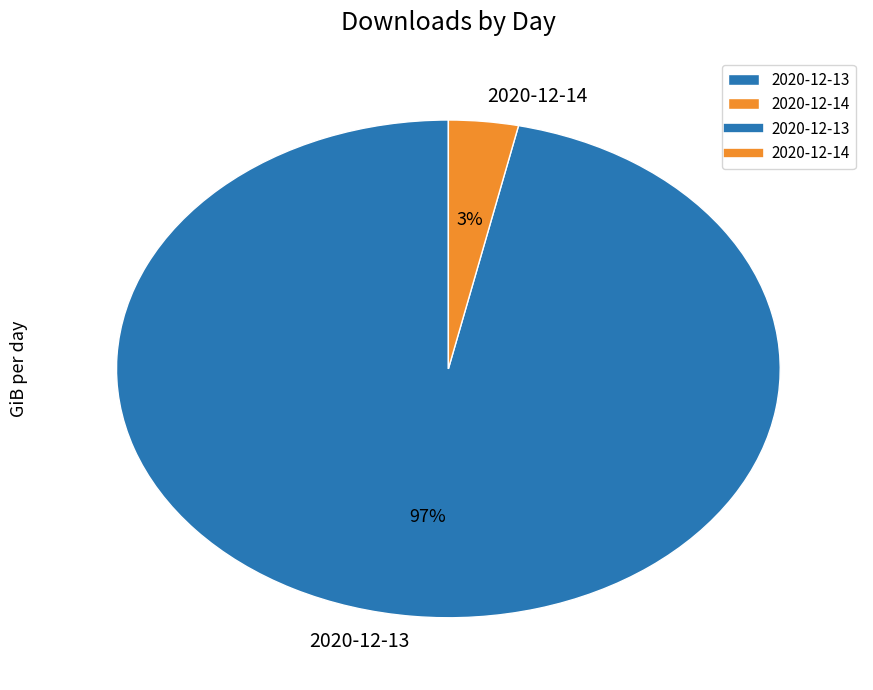

To the nearest percent, what percentage of the pie is 2020-12-13?

97%